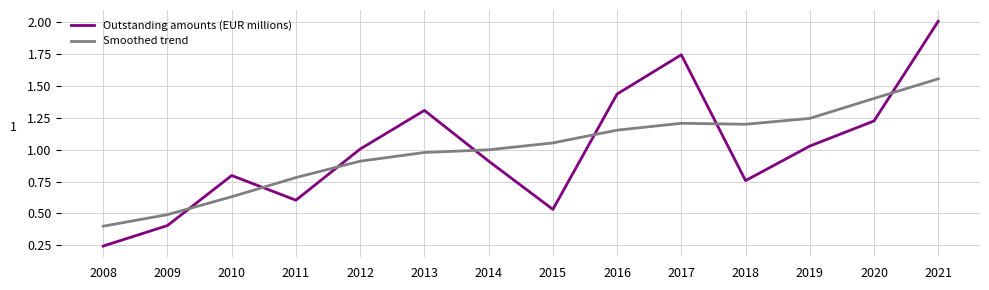

True or false: Outstanding amounts (EUR millions) and Smoothed trend cross at least once.

True